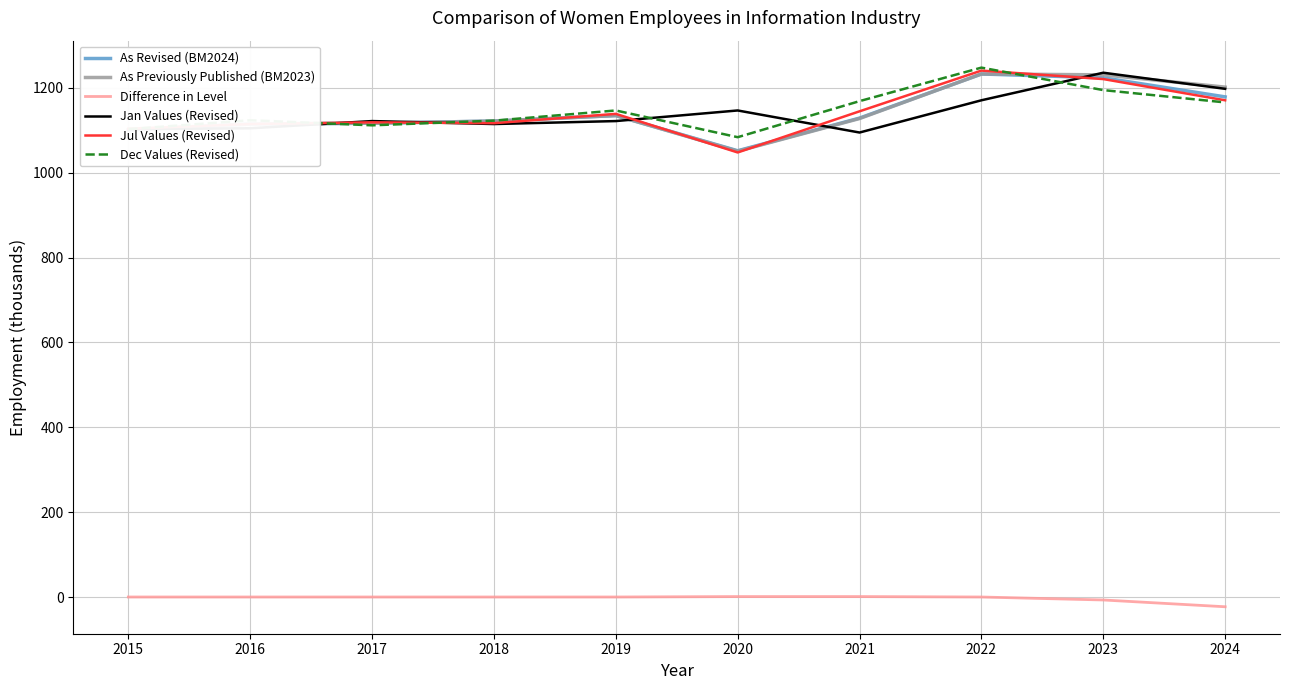

What is the greatest value displayed?

1248